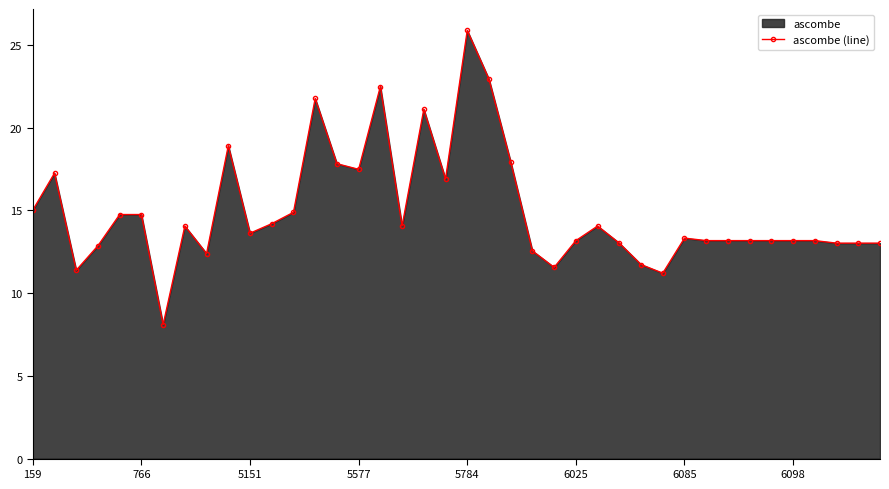

What is the change in value from 5784 to 6098?

-12.7